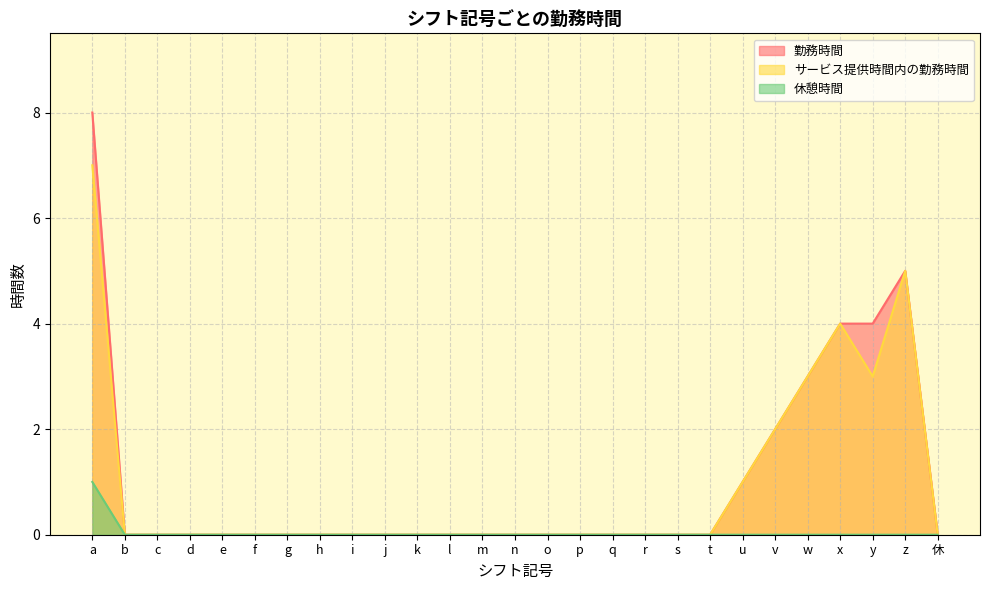

What is the difference between the maximum and second lowest values in the 勤務時間 series?

8